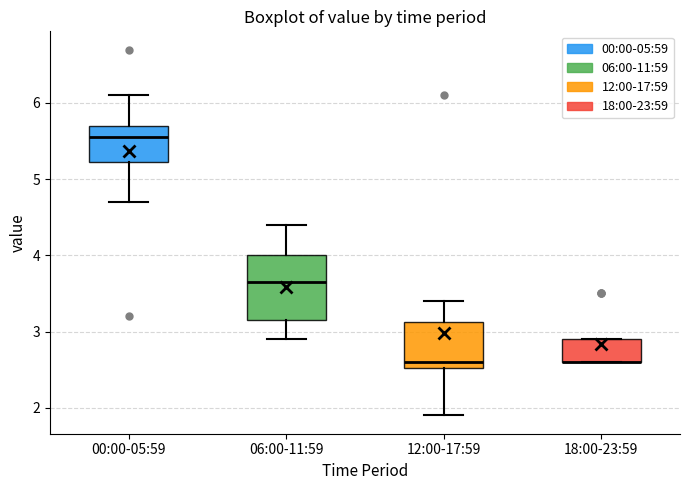

Where does the lower whisker of the box for 06:00-11:59 end on the y-axis? The values are not printed on the chart, so give them approximately, as read against the axis.

2.9